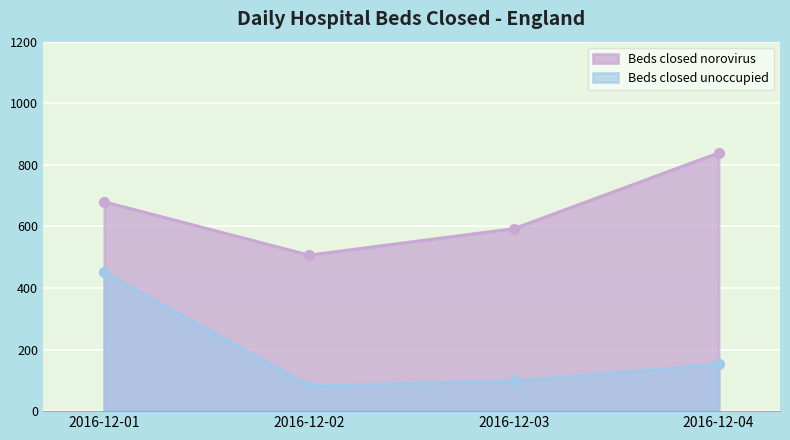

Rank the categories by Beds closed norovirus value from lowest to highest.

2016-12-02, 2016-12-03, 2016-12-01, 2016-12-04